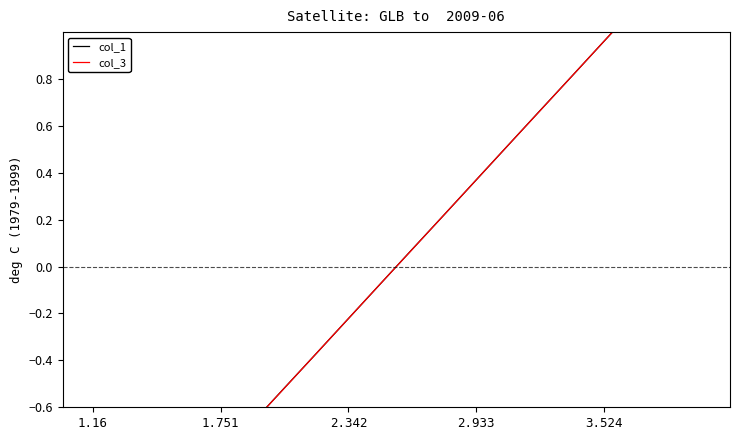

Rank the series at 1.16 from lowest to highest value.

col_1, col_3